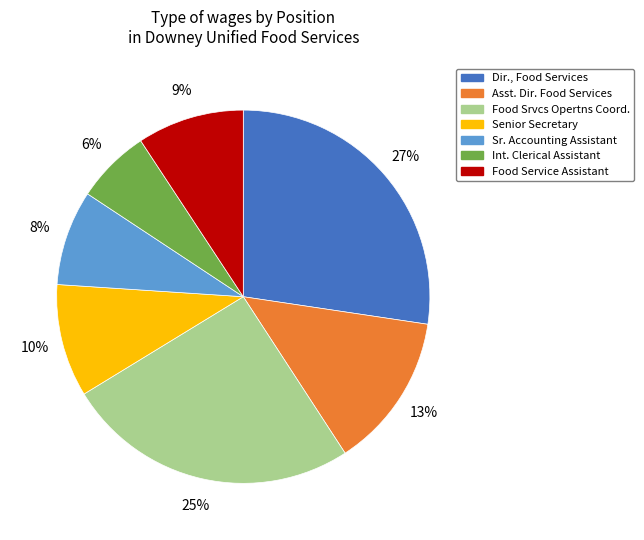

To the nearest percent, what portion does Int. Clerical Assistant represent?

6%